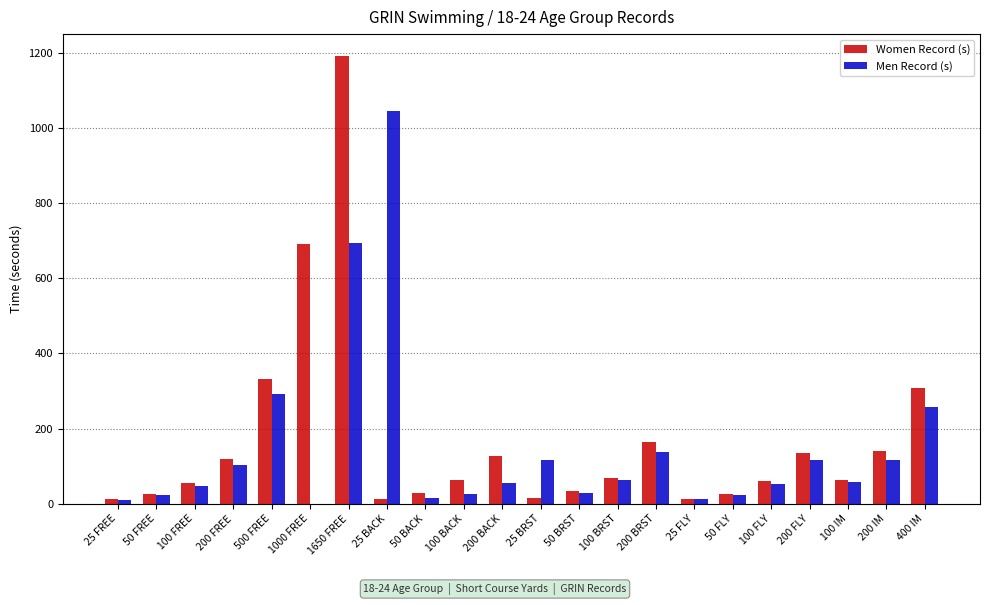

How many values in the Women Record (s) series exceed 62?

12